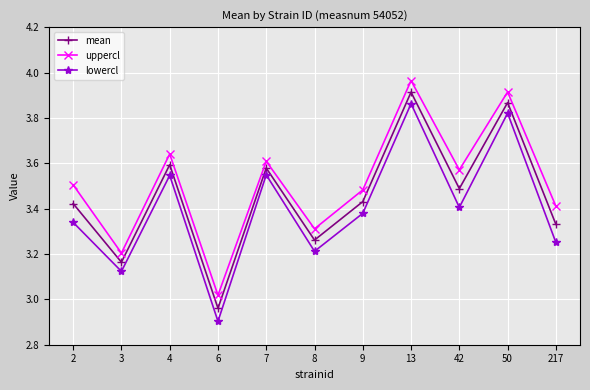

True or false: uppercl and lowercl intersect in this chart.

False